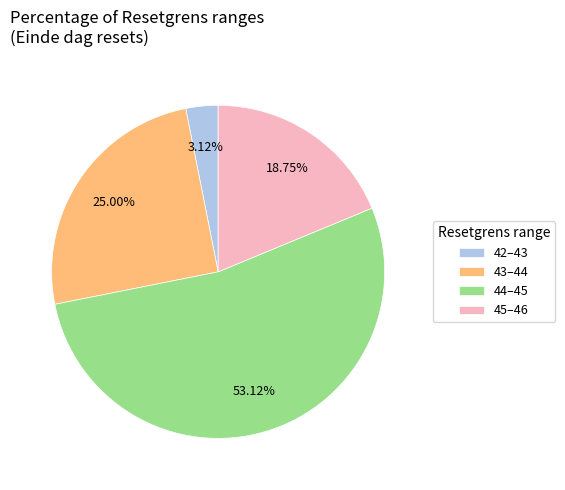

Is the sum of 45–46 and 43–44 greater than half?

No